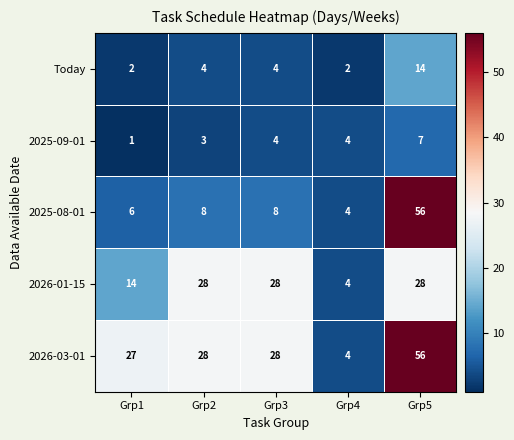

Between Grp1 and Grp4, which series saw the biggest shift?

2026-03-01